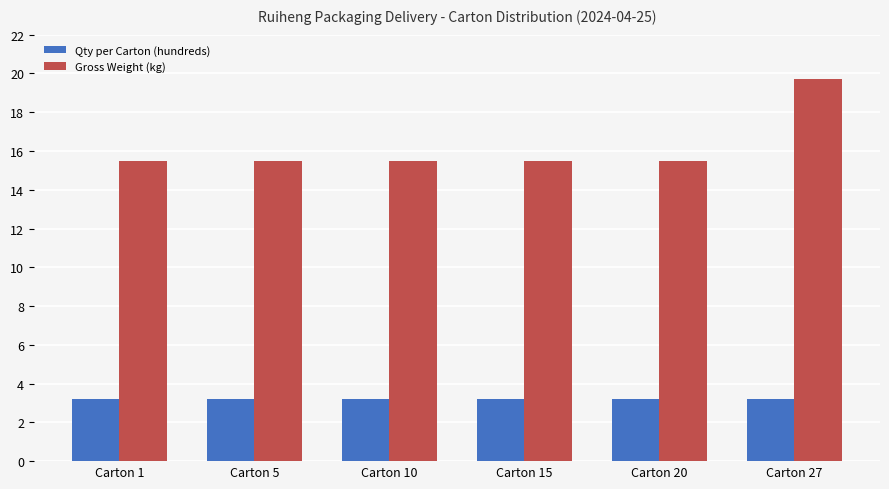

Reading left to right, extract all data points from this chart.

Qty per Carton (hundreds): Carton 1=3.2	Carton 5=3.2	Carton 10=3.2	Carton 15=3.2	Carton 20=3.2	Carton 27=3.2
Gross Weight (kg): Carton 1=15.5	Carton 5=15.5	Carton 10=15.5	Carton 15=15.5	Carton 20=15.5	Carton 27=19.7